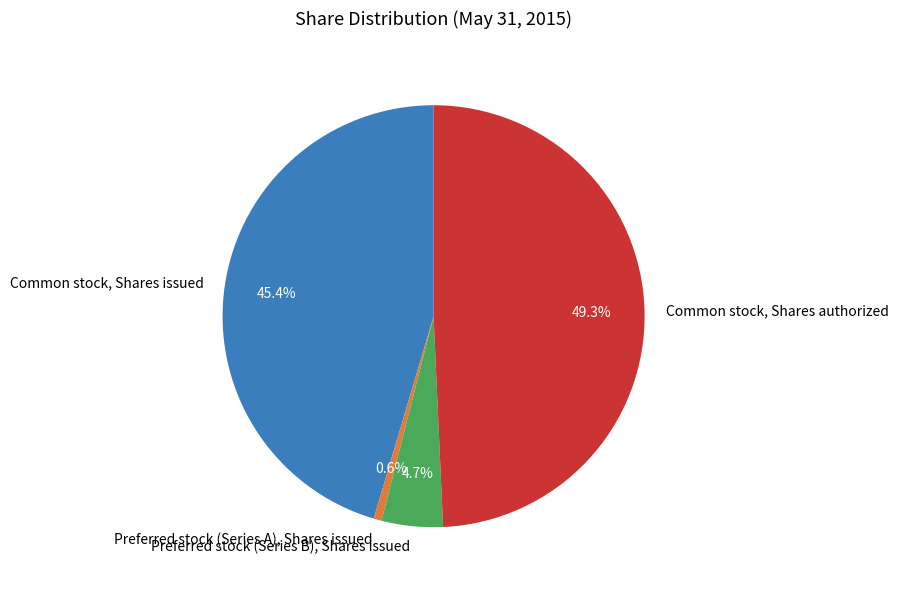

To the nearest percent, what percentage of the pie is Common stock, Shares issued?

45%